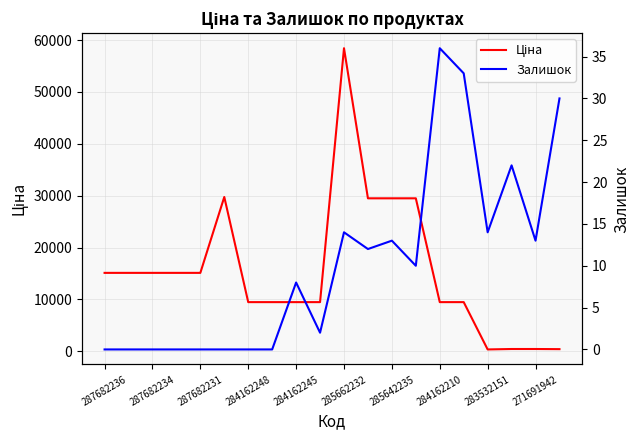

What is the sum of all Залишок values?

207.0